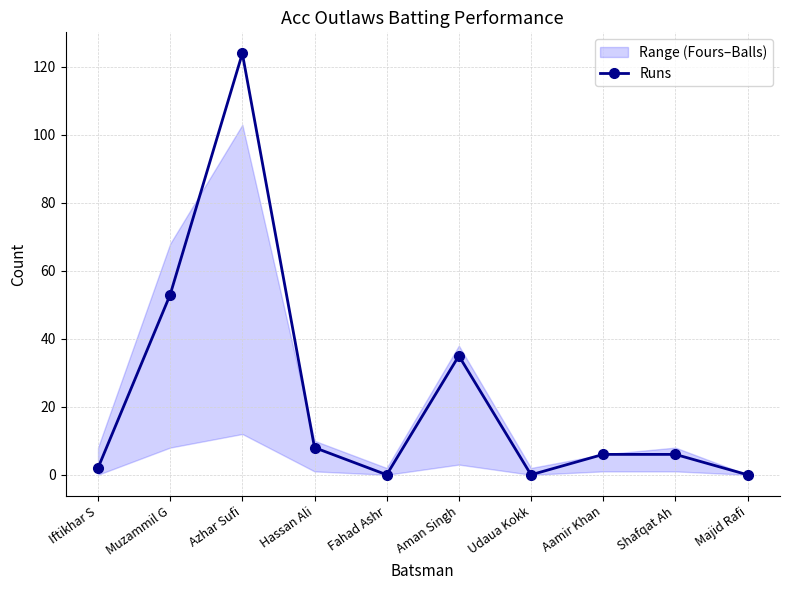

Between Udaua Kokk and Fahad Ashr, which is larger?

Udaua Kokk